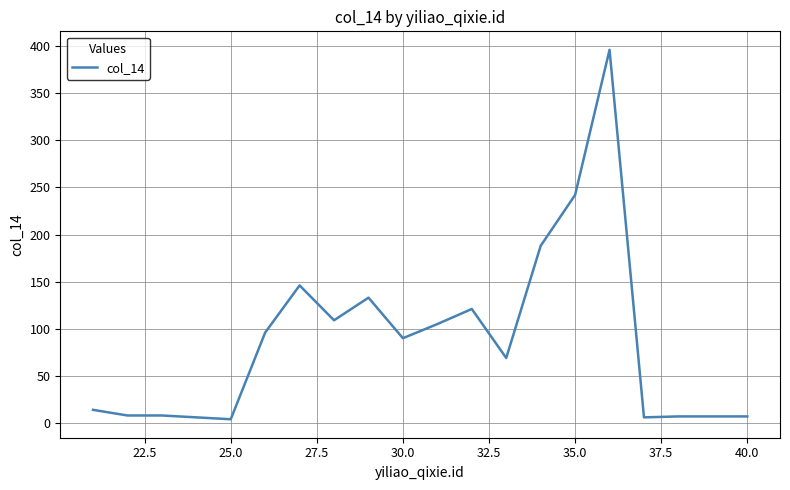

What is the greatest value displayed?

396